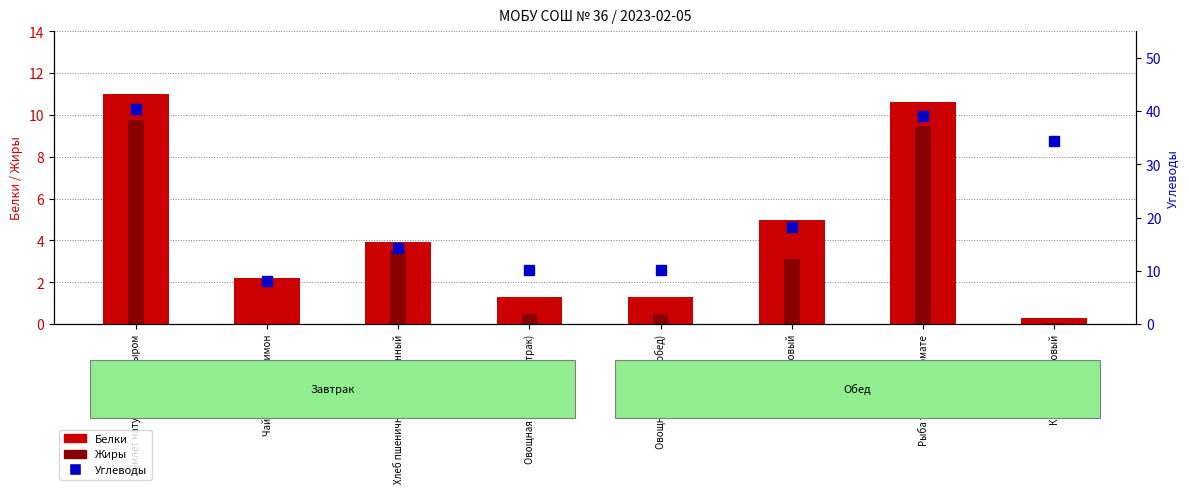

The Углеводы series shows 5.9 at Овощная закуска (завтрак). True or false?

False